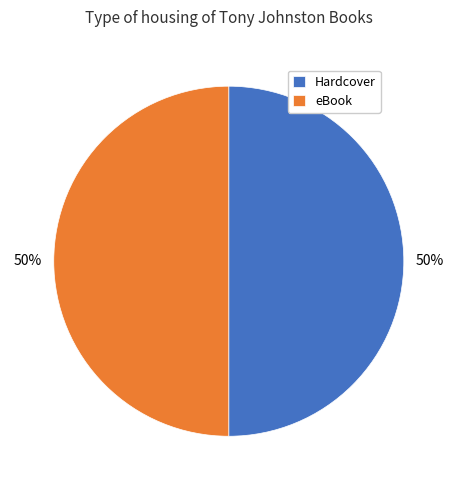

To the nearest percent, what is the average slice percentage?

50%